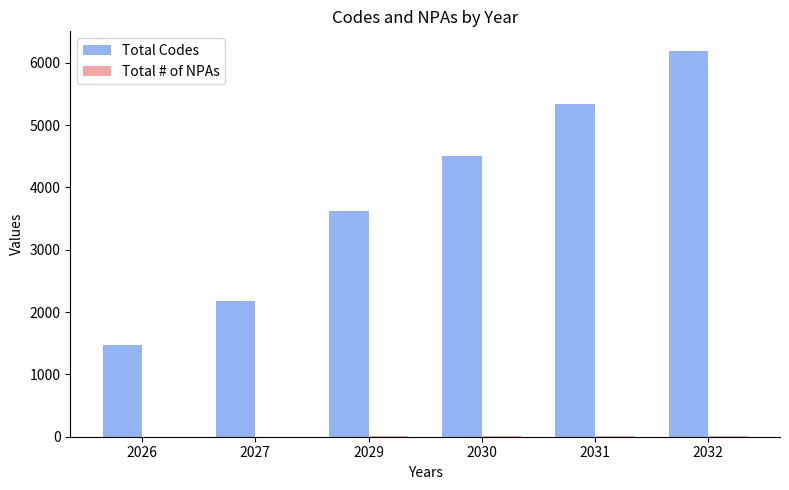

At which label is Total Codes closest to 3834?

2029